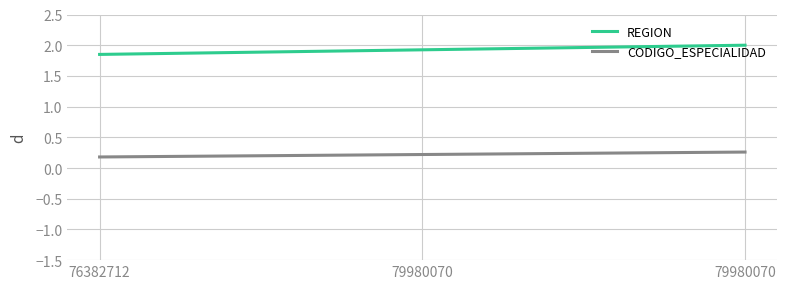

Count the number of categories in the chart.

3